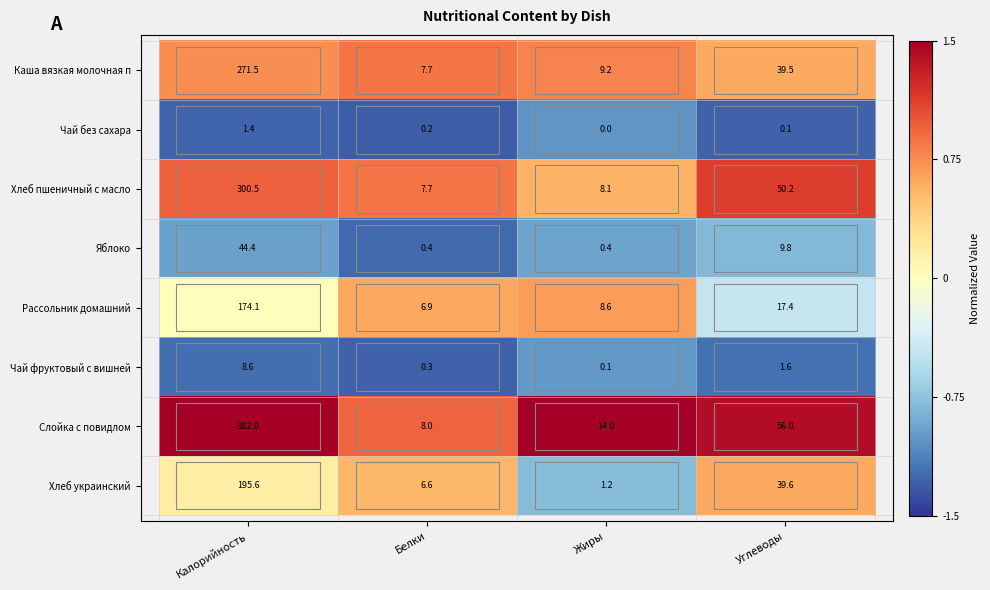

The value of Хлеб украинский at Калорийность is 195.6. True or false?

True